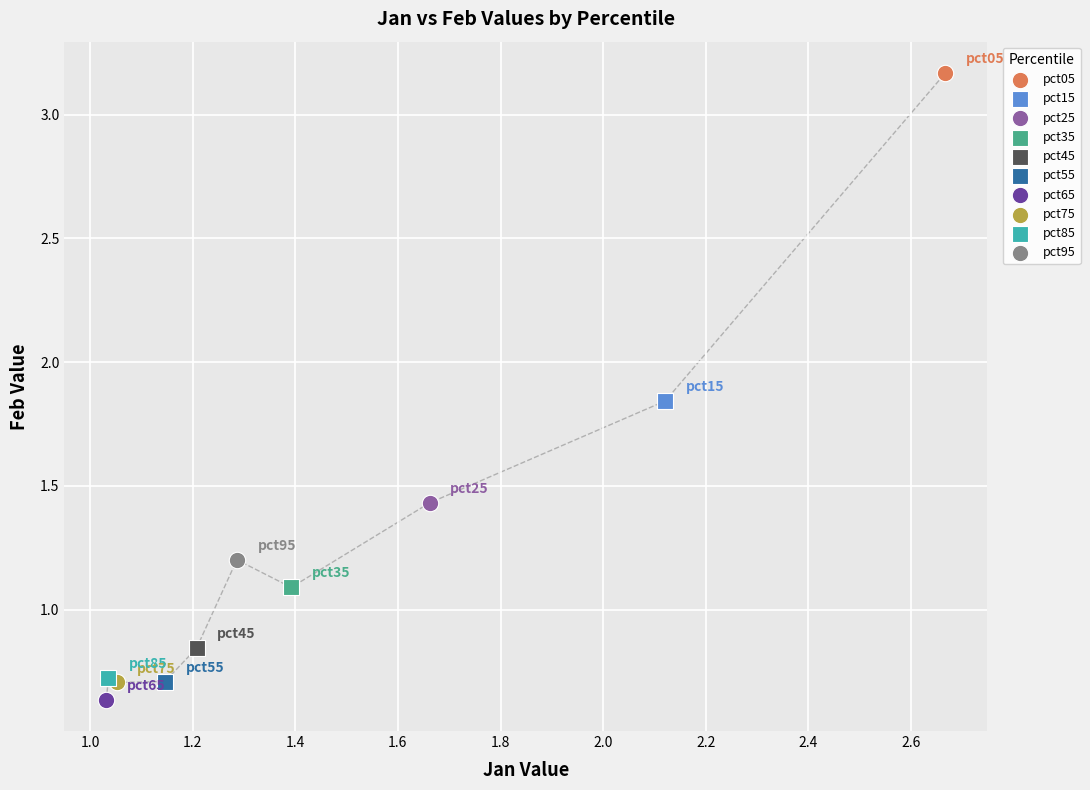

Which series reaches the minimum Y coordinate?

pct65